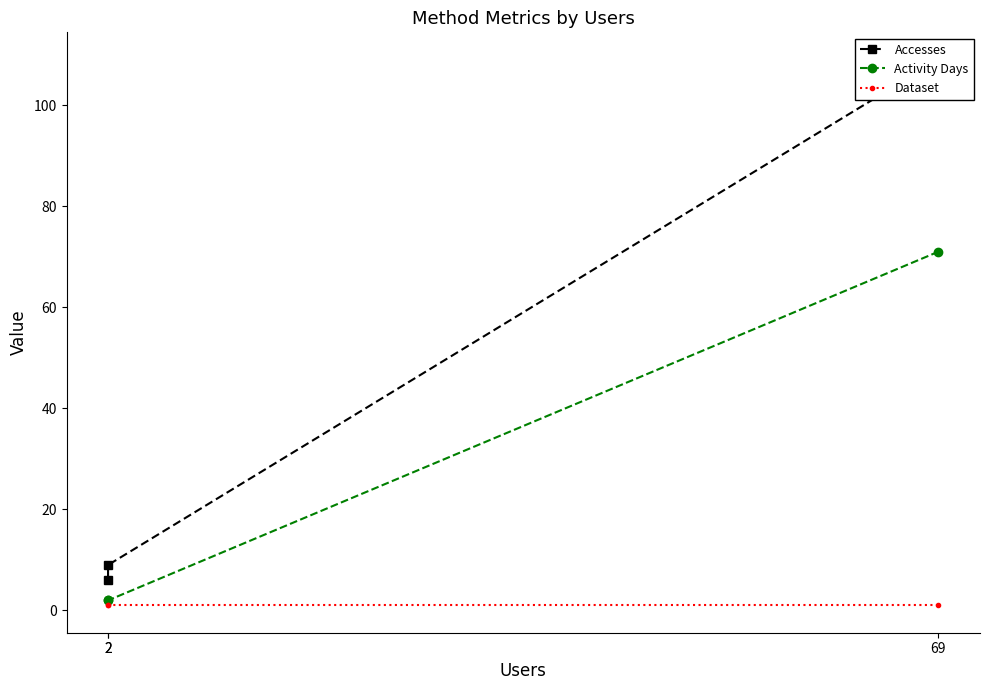

Is it true that Activity Days equals 3 at 2?

False